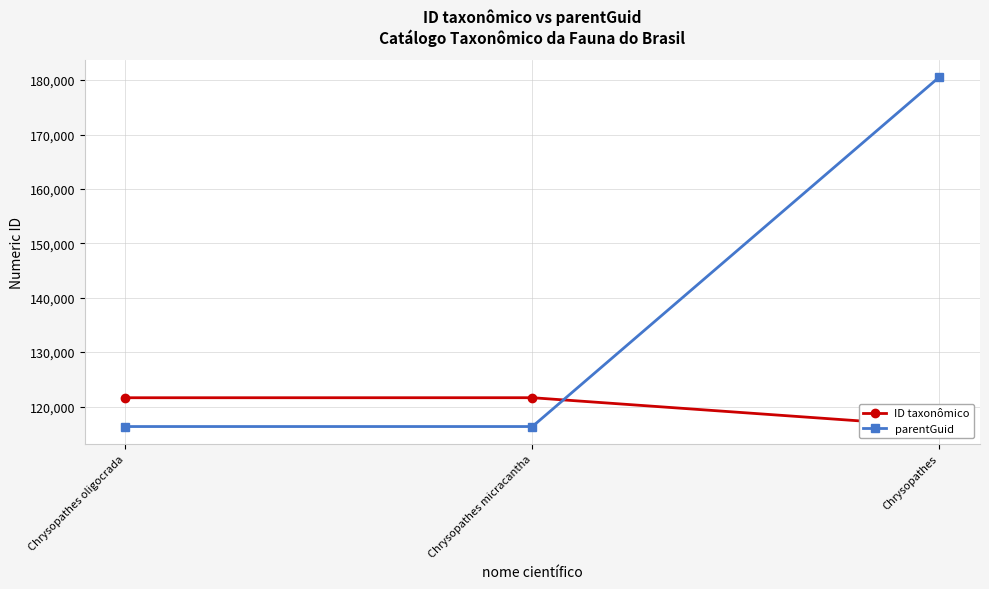

At which label is parentGuid closest to 148444?

Chrysopathes oligocrada